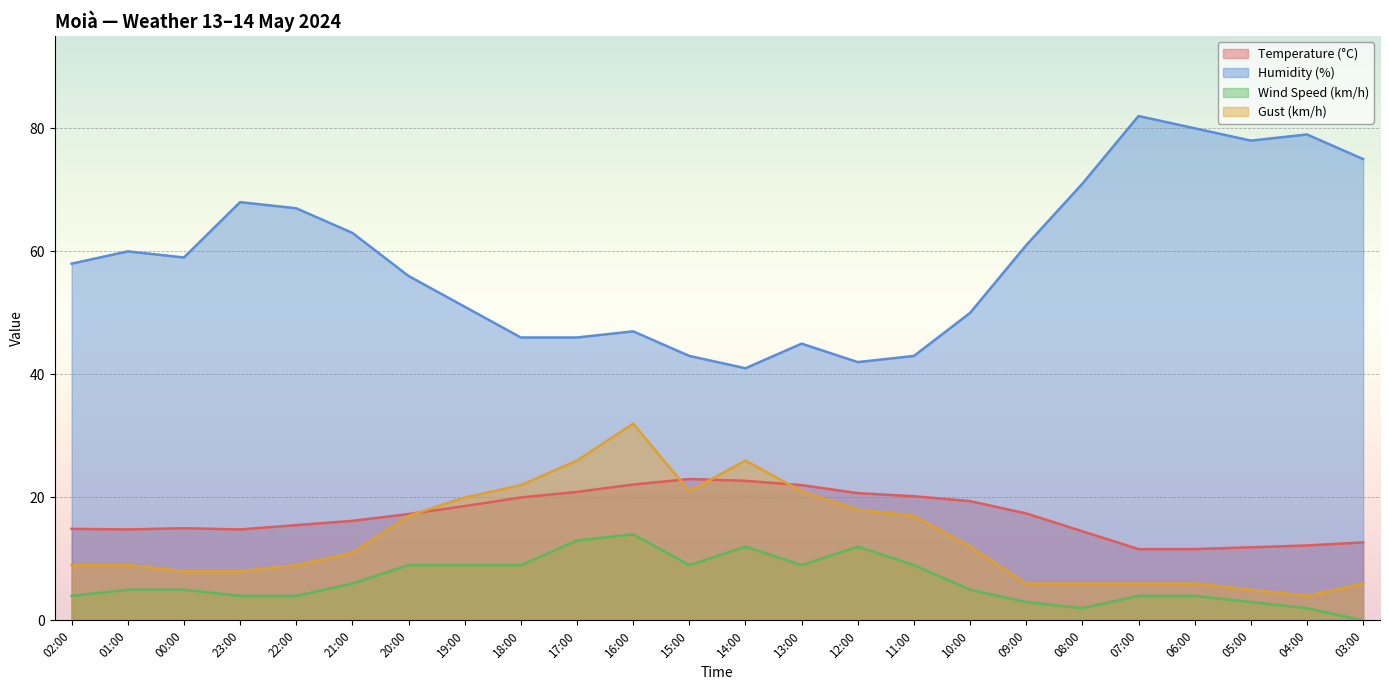

How many data points in Temperature (°C) are above 17?

12